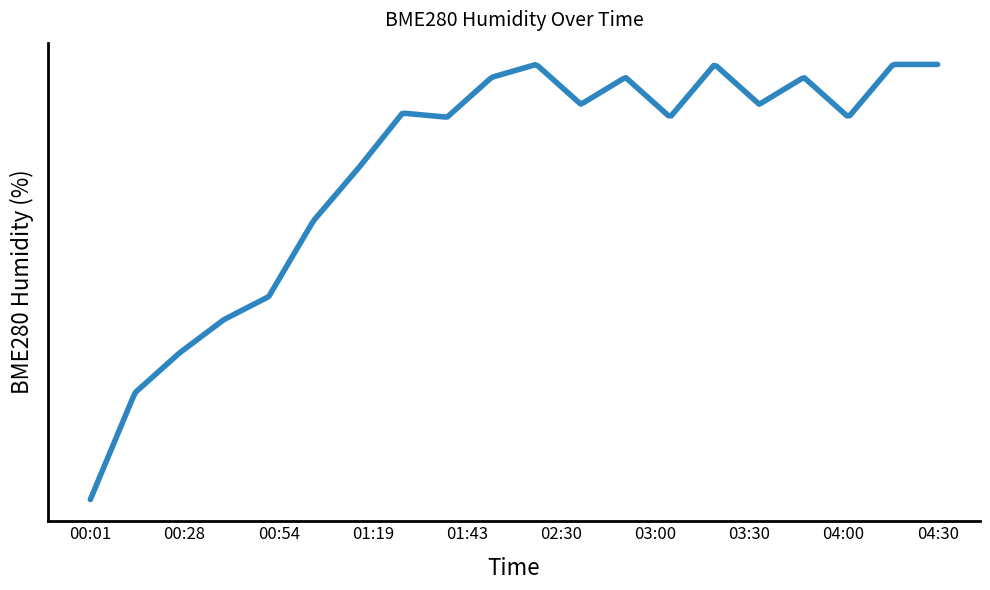

Does the chart have visible grid lines?

No